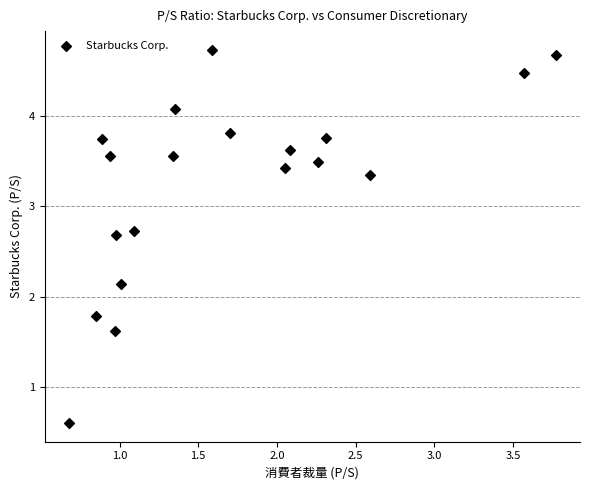

What is the range of Y values (max minus min)?

4.1